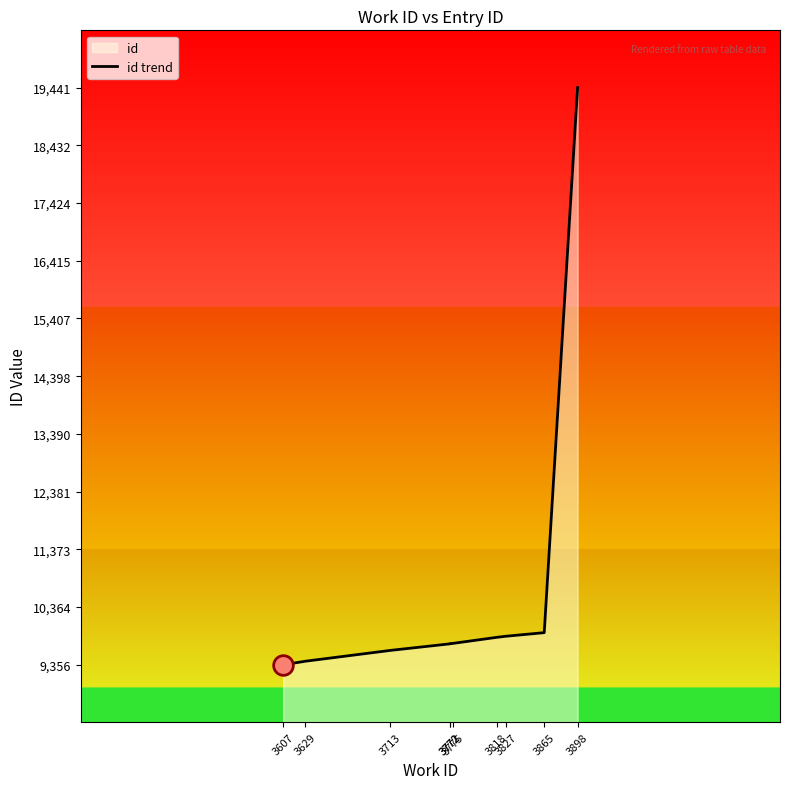

What is the change in value from 3775 to 3818?

+105